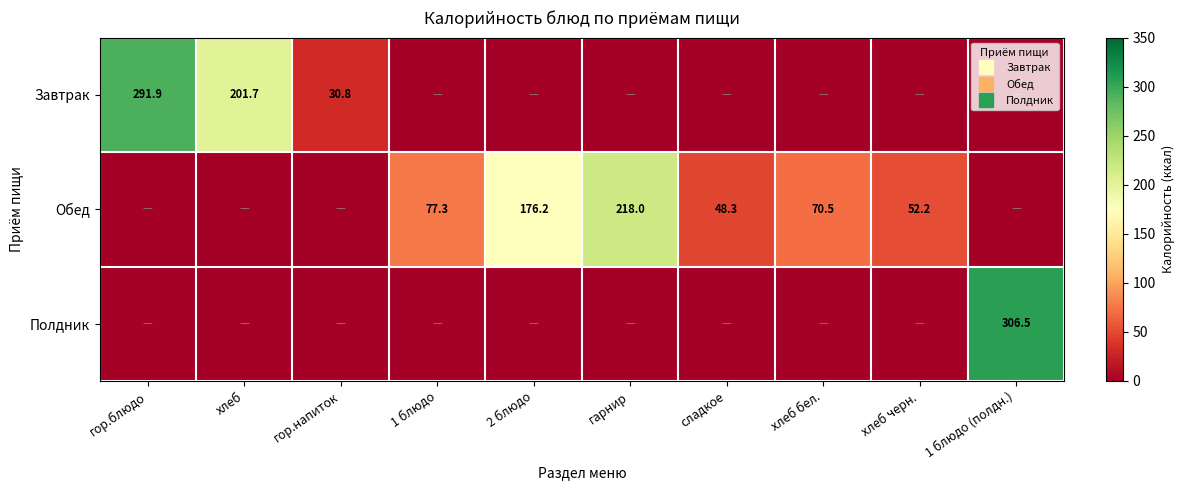

The Завтрак series shows 201.7 at хлеб. True or false?

True